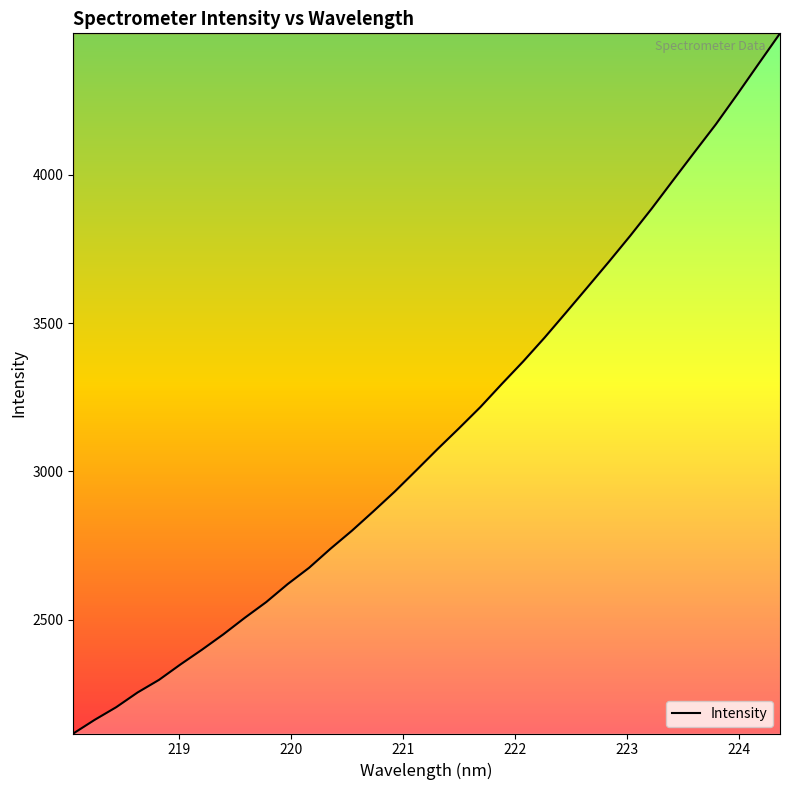

True or false: there are more than 1 points higher than both neighbors.

False